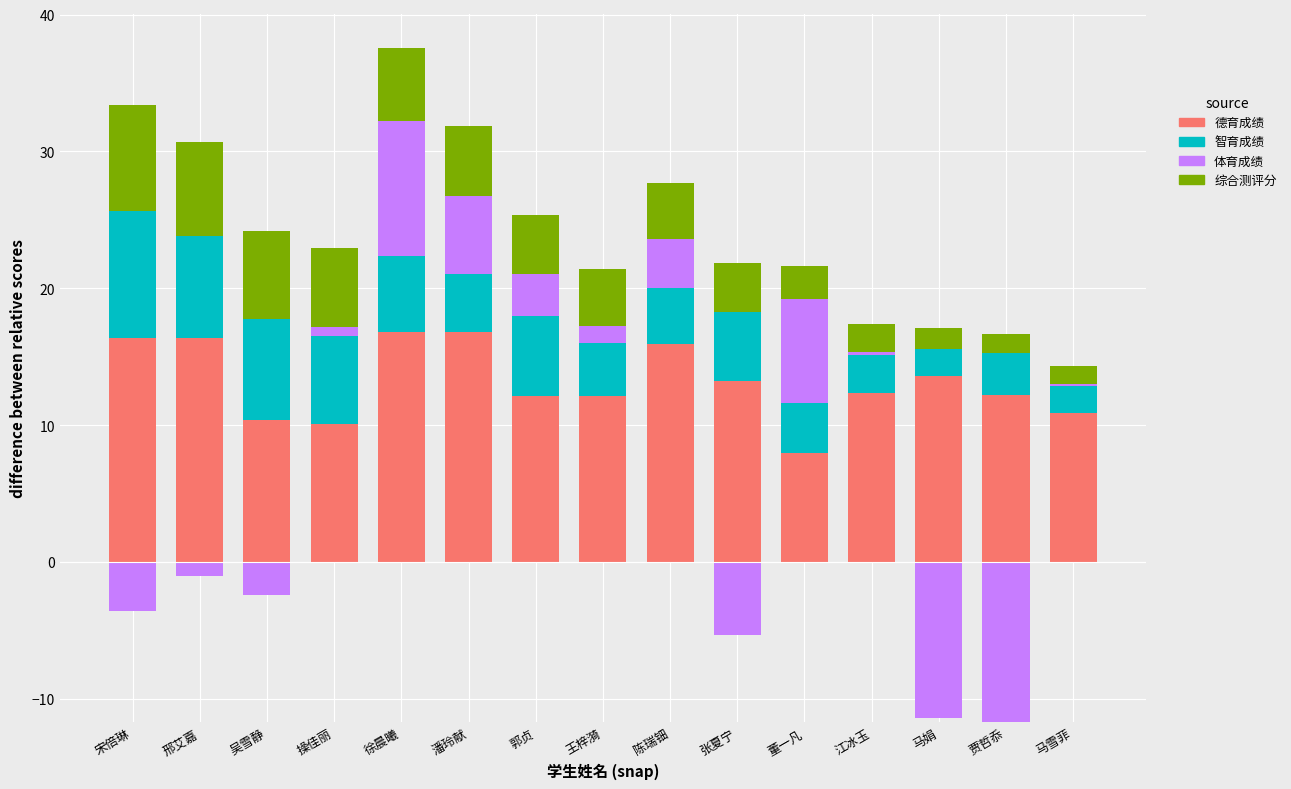

What is the label of the 3rd bar from the left?

吴雪静